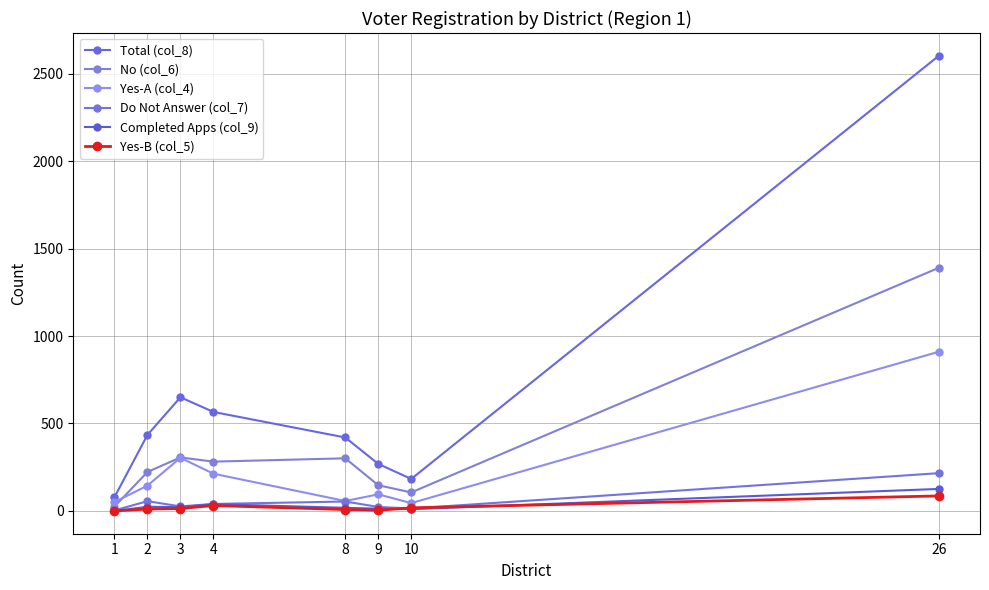

How many lines are shown in the chart?

6